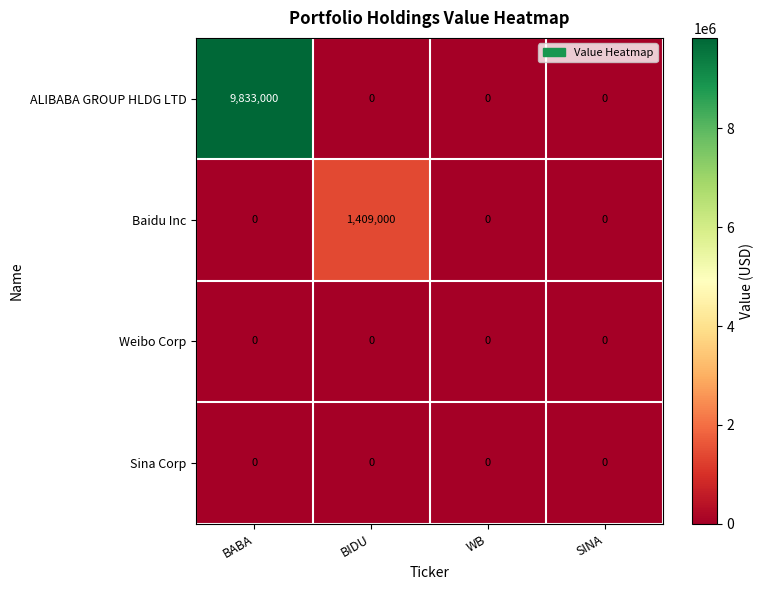

Reading left to right, transcribe all the data shown in this chart.

ALIBABA GROUP HLDG LTD: 9833000	0	0	0
Baidu Inc: 0	1409000	0	0
Weibo Corp: 0	0	0	0
Sina Corp: 0	0	0	0